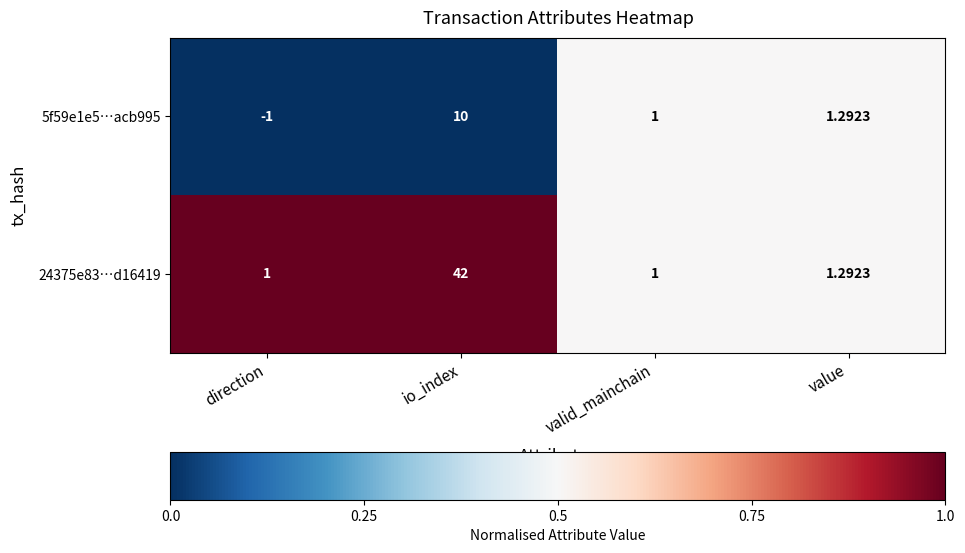

How many data points in 24375e83…d16419 are above 1?

2